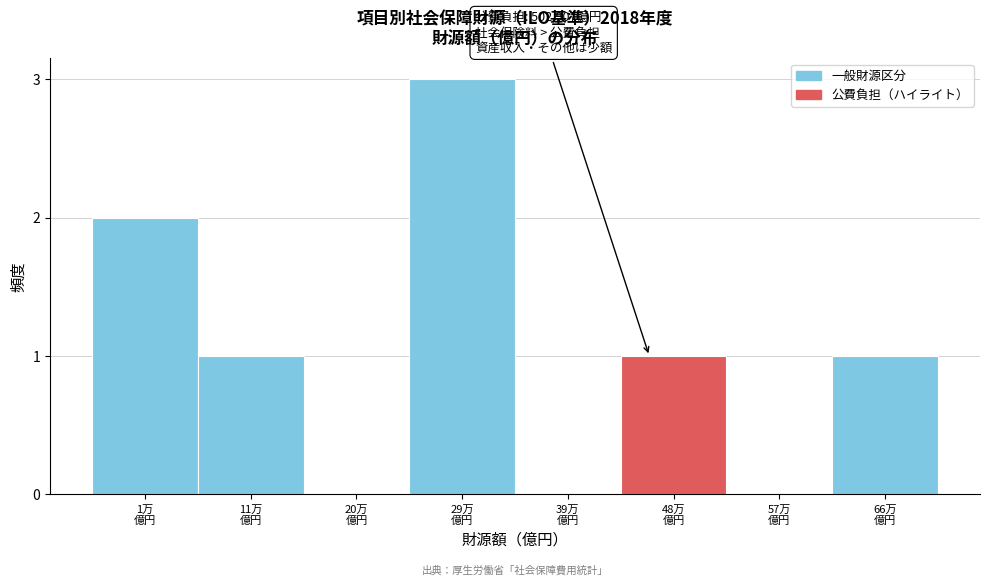

What is the greatest value displayed?

3